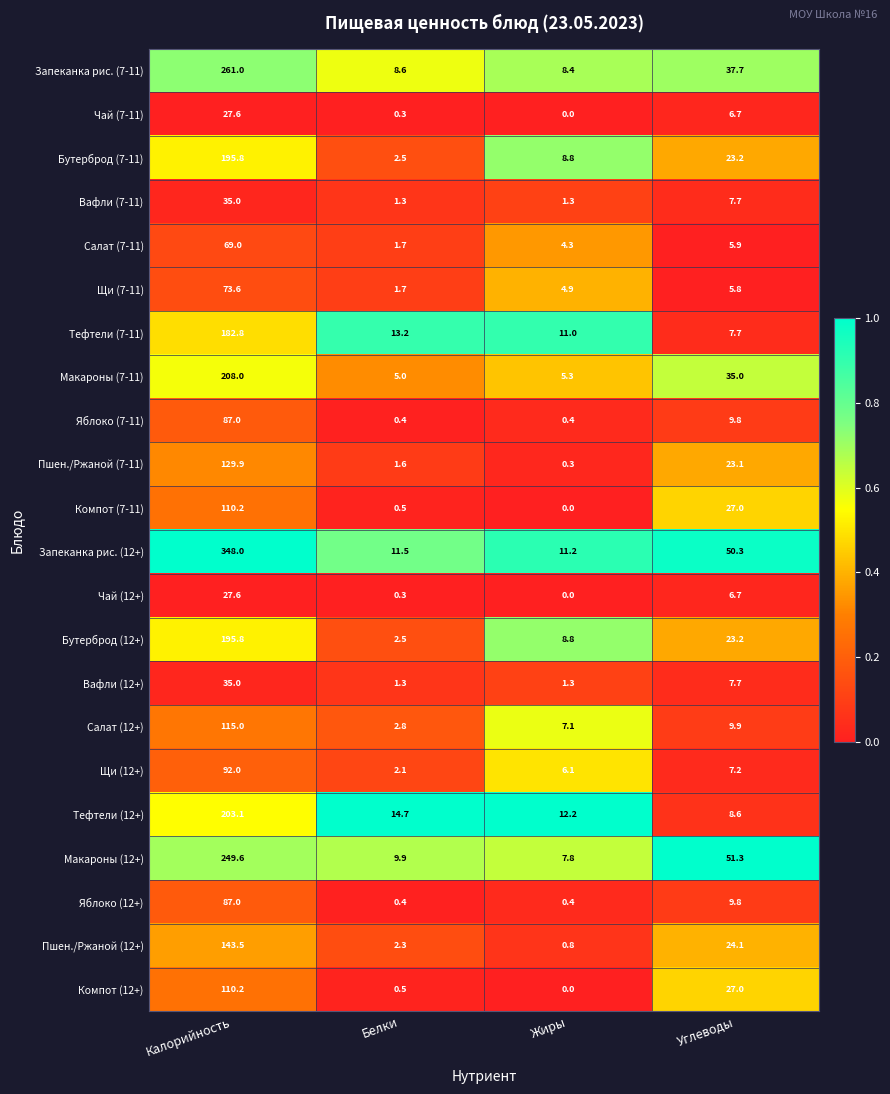

What is the highest value of the Салат (7-11) series?

69.0